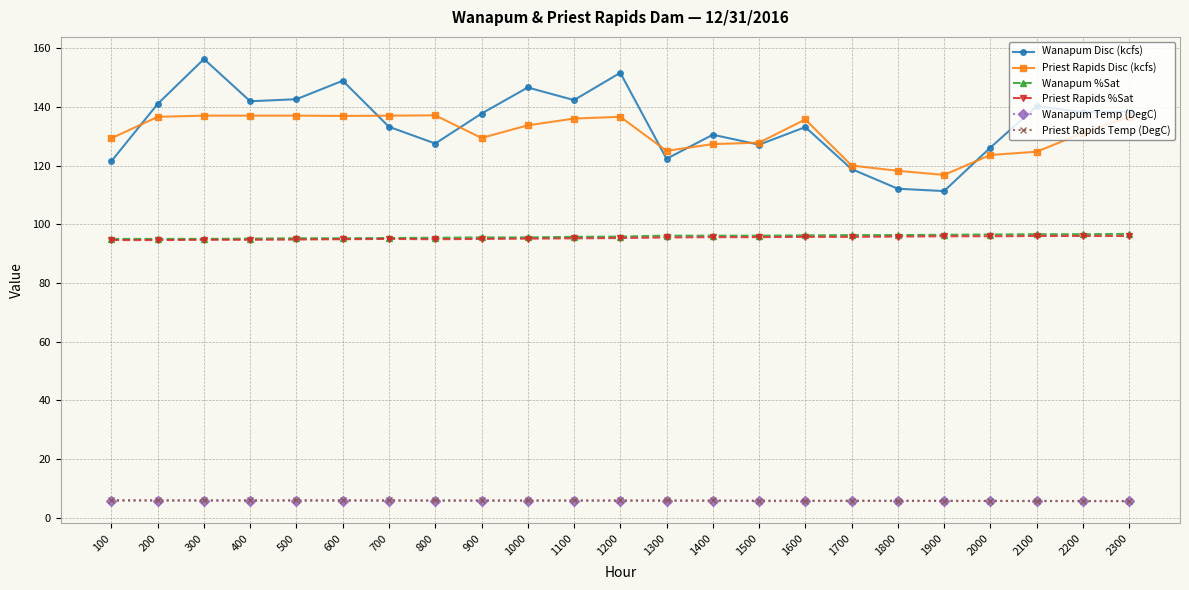

What is the value of the Wanapum %Sat point at the 5th from the left?

95.2